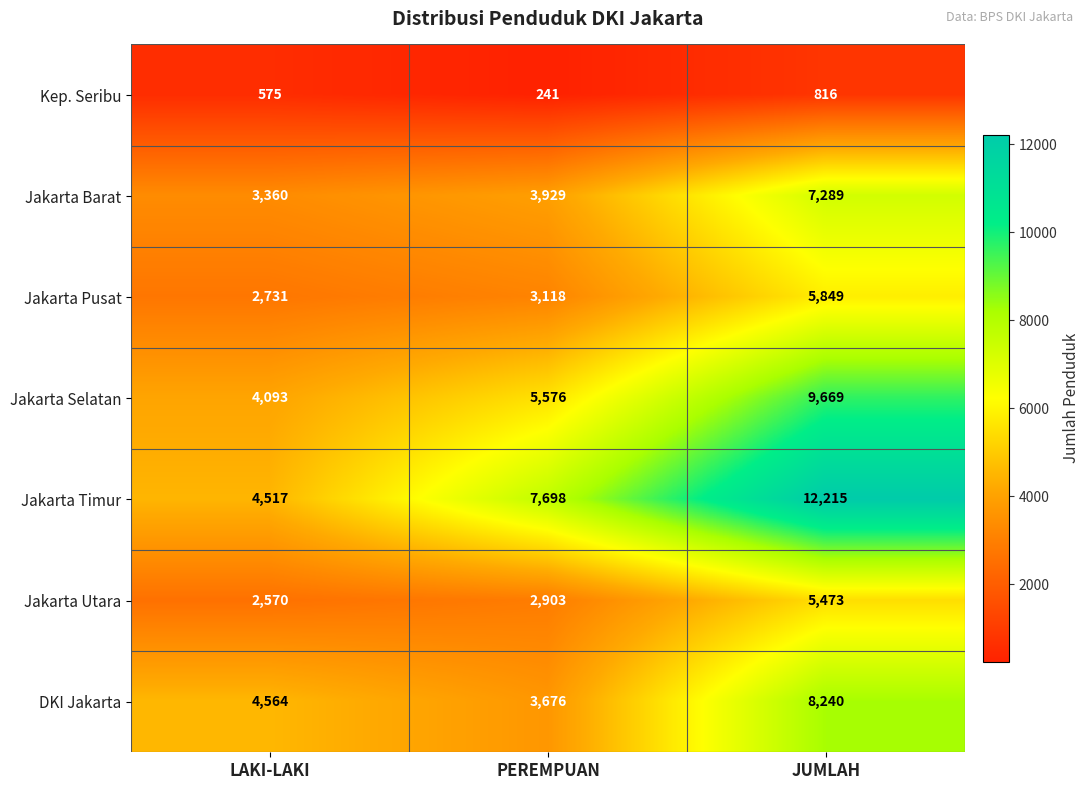

Reading left to right, transcribe all the data shown in this chart.

Kep. Seribu: 575	241	816
Jakarta Barat: 3360	3929	7289
Jakarta Pusat: 2731	3118	5849
Jakarta Selatan: 4093	5576	9669
Jakarta Timur: 4517	7698	12215
Jakarta Utara: 2570	2903	5473
DKI Jakarta: 4564	3676	8240